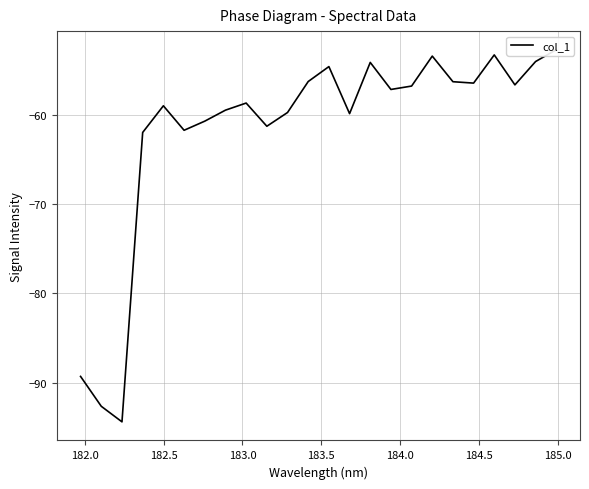

What is the minimum value shown in the chart?

-94.4